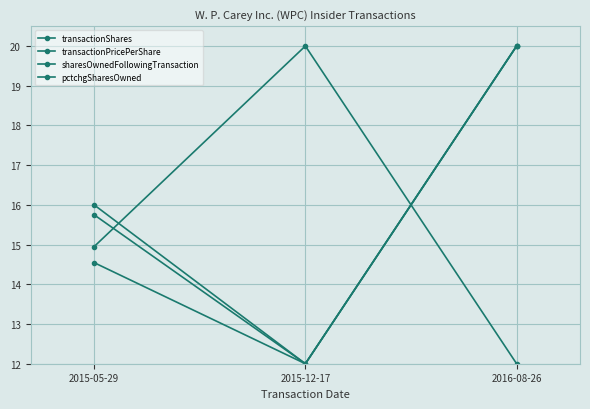

How many data points does each series have?

3